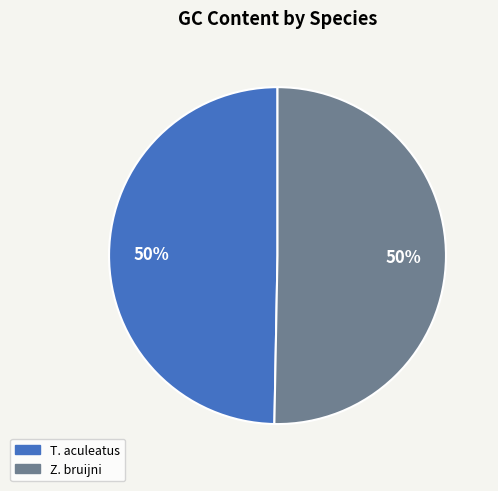

To the nearest percent, what is the average slice percentage?

50%